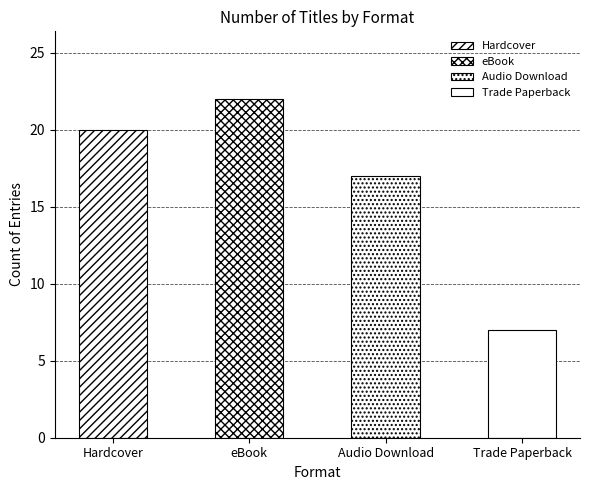

Which label corresponds to the smallest value in the chart?

Trade Paperback